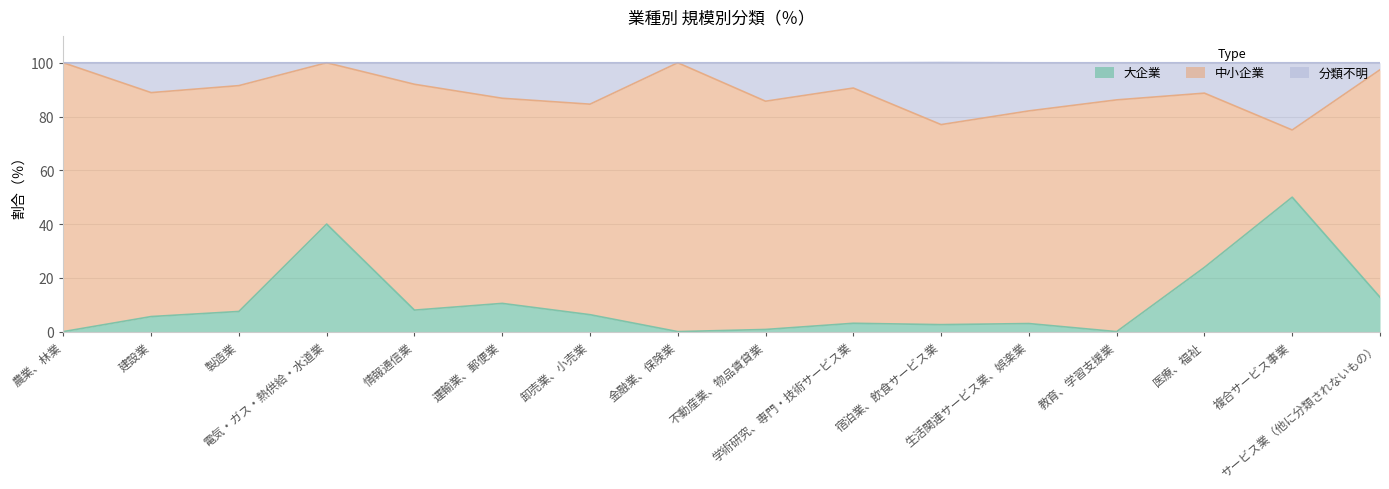

Which label corresponds to the smallest value in the chart?

農業、林業